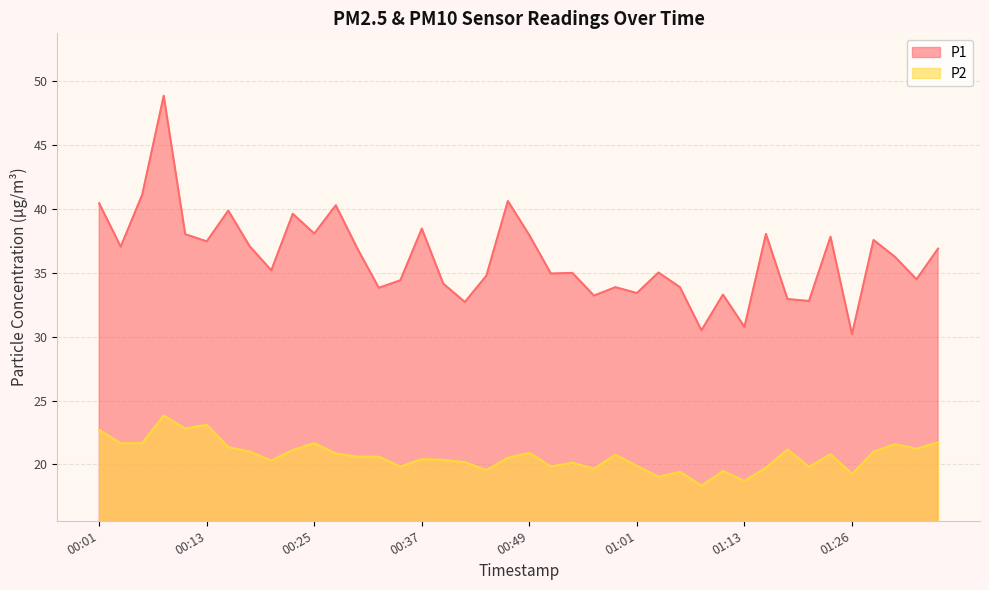

What is the difference between the maximum and minimum values in the P1 series?

18.7